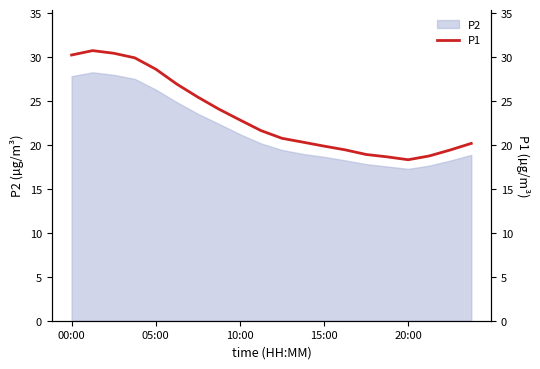

At which label does the data first exceed 21?

00:00